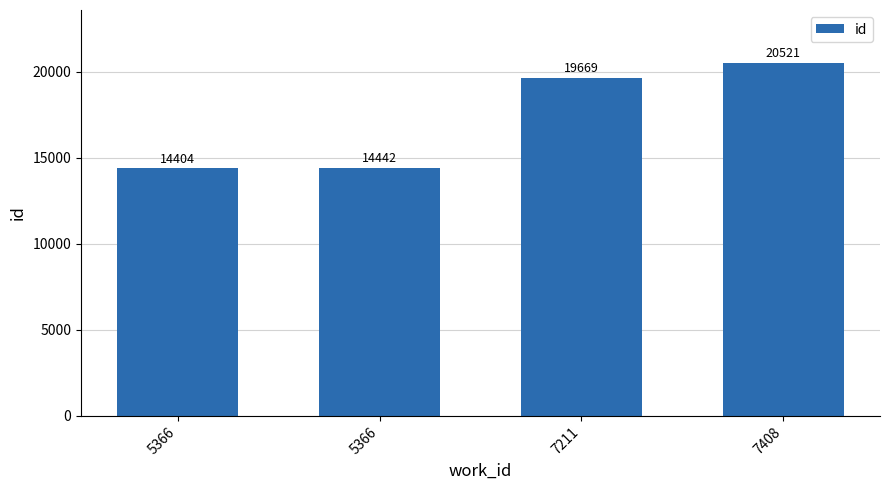

At which category does the chart reach its minimum across all series?

5366